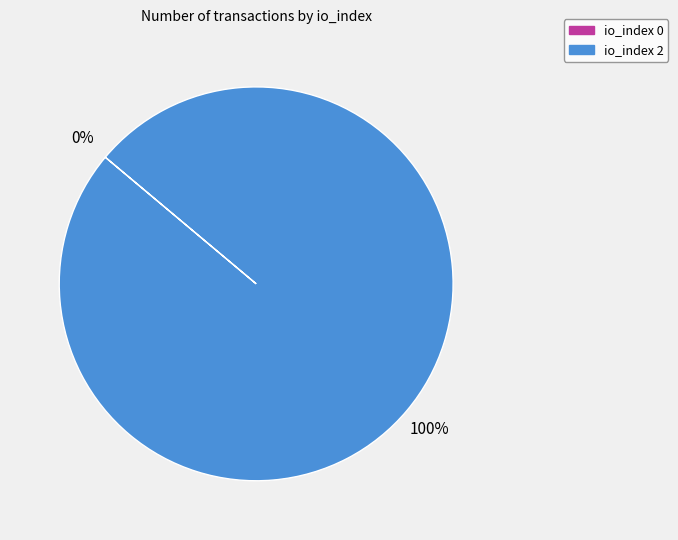

What is the smallest slice in the pie chart?

io_index 0